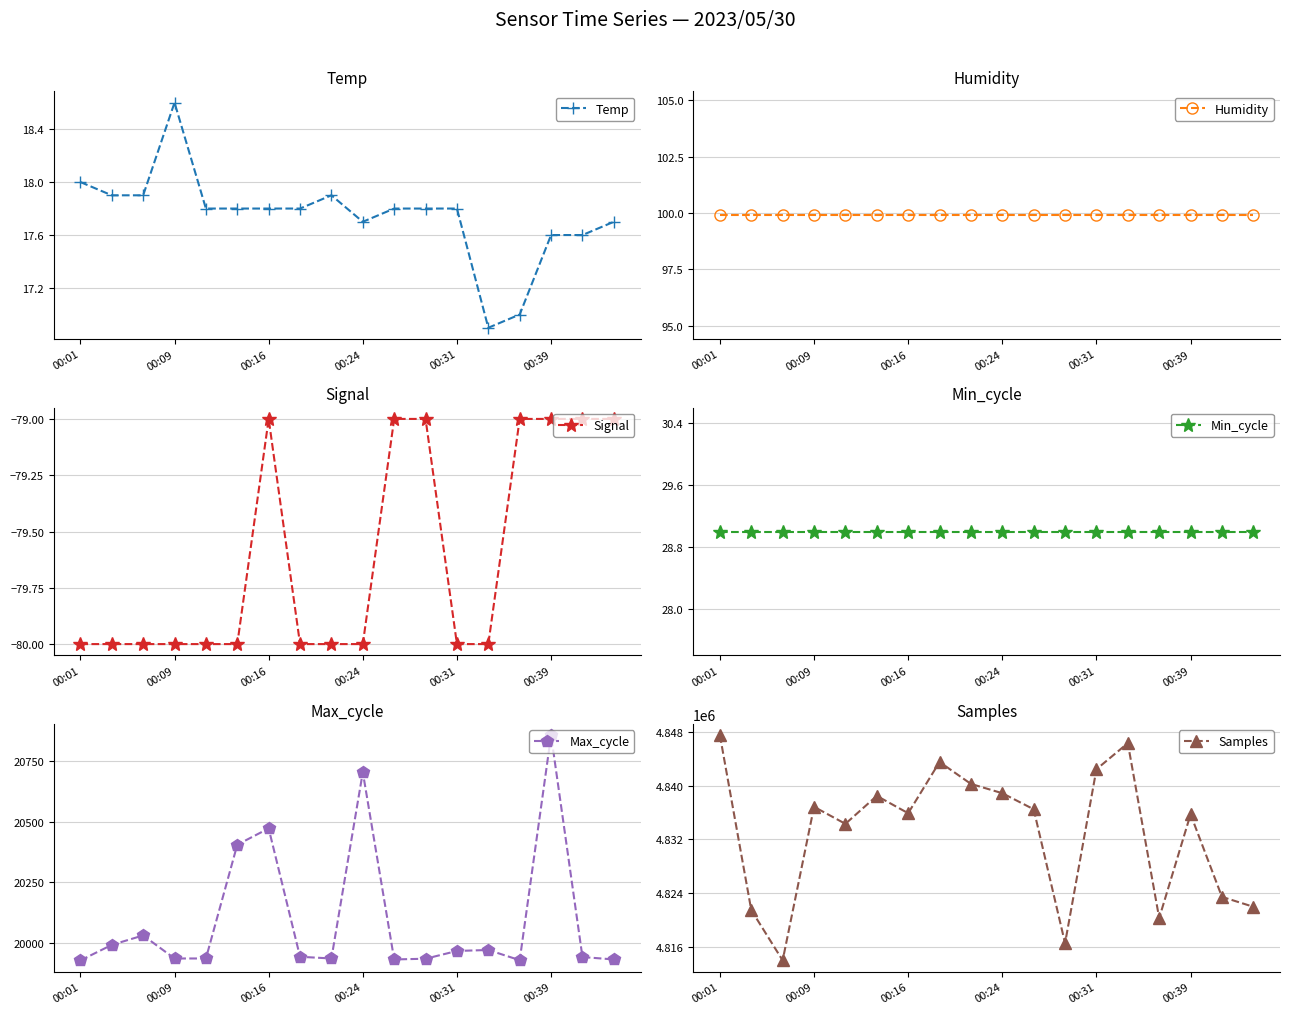

True or false: Samples and Signal intersect in this chart.

False